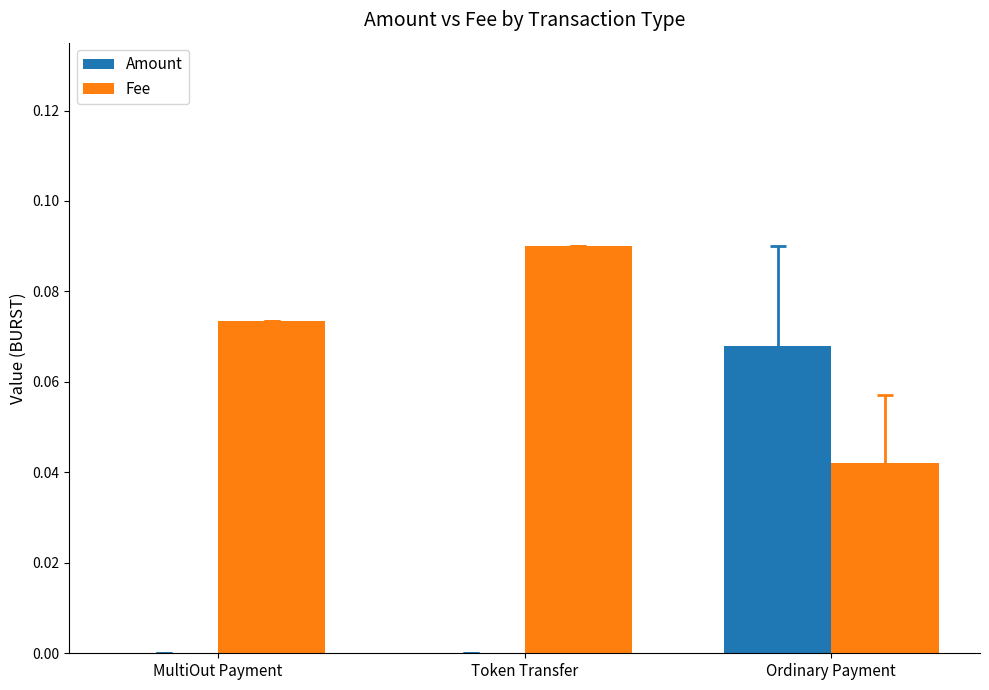

Which category has the highest value in the Fee series?

Token Transfer